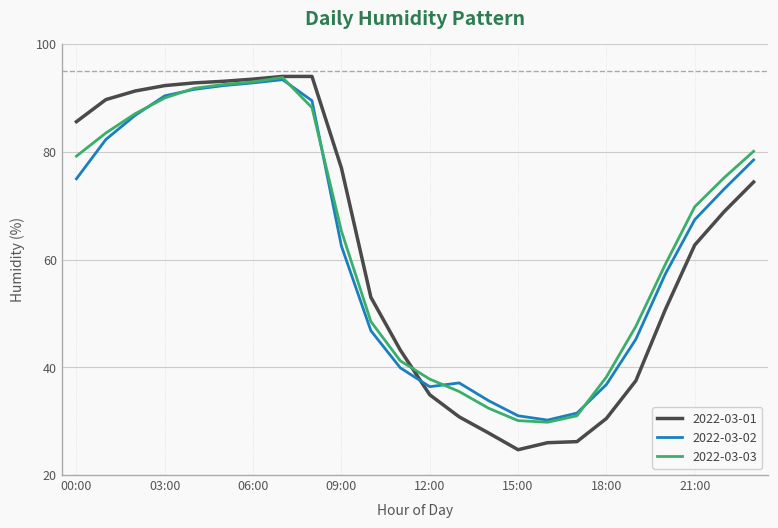

What is the smallest value displayed?

24.7